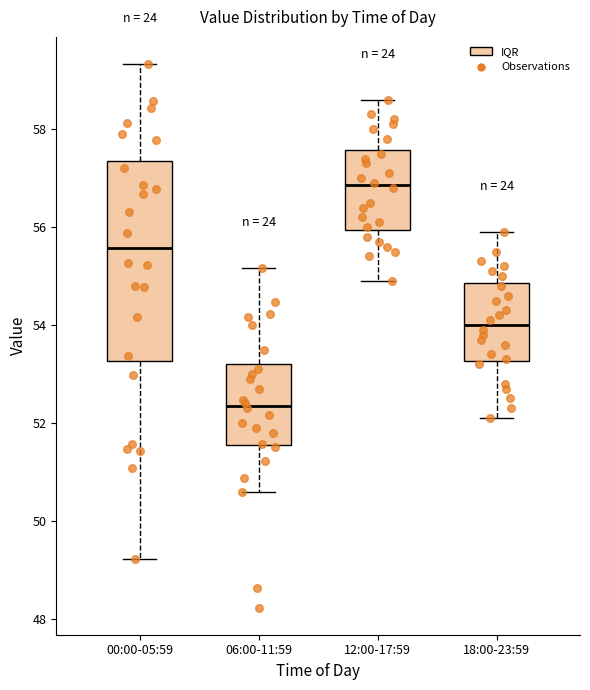

Reading left to right, transcribe this box plot: for each box, give where its median line is, the range the box spans, and where its two whiskers end, as read against the y-axis. The values are not printed on the chart, so give them approximately, as read against the axis.

00:00-05:59: median 55.6, box 53.2 to 57.4, whiskers 49.2 to 59.4
06:00-11:59: median 52.4, box 51.6 to 53.2, whiskers 50.6 to 55.2
12:00-17:59: median 56.8, box 56.0 to 57.6, whiskers 55.0 to 58.6
18:00-23:59: median 54.0, box 53.2 to 54.8, whiskers 52.2 to 56.0